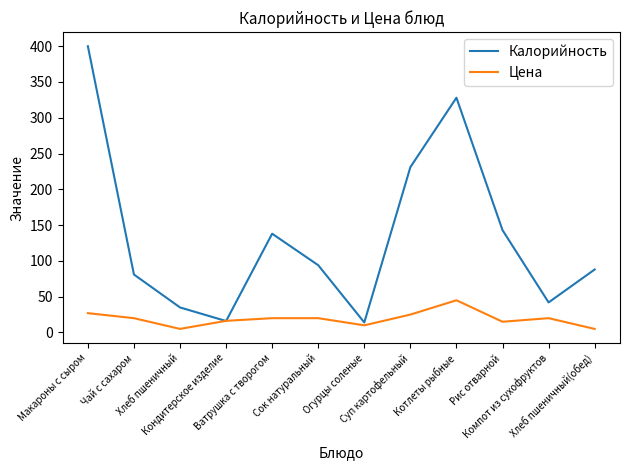

In Цена, how many points are lower than both neighbors (excluding endpoints)?

3